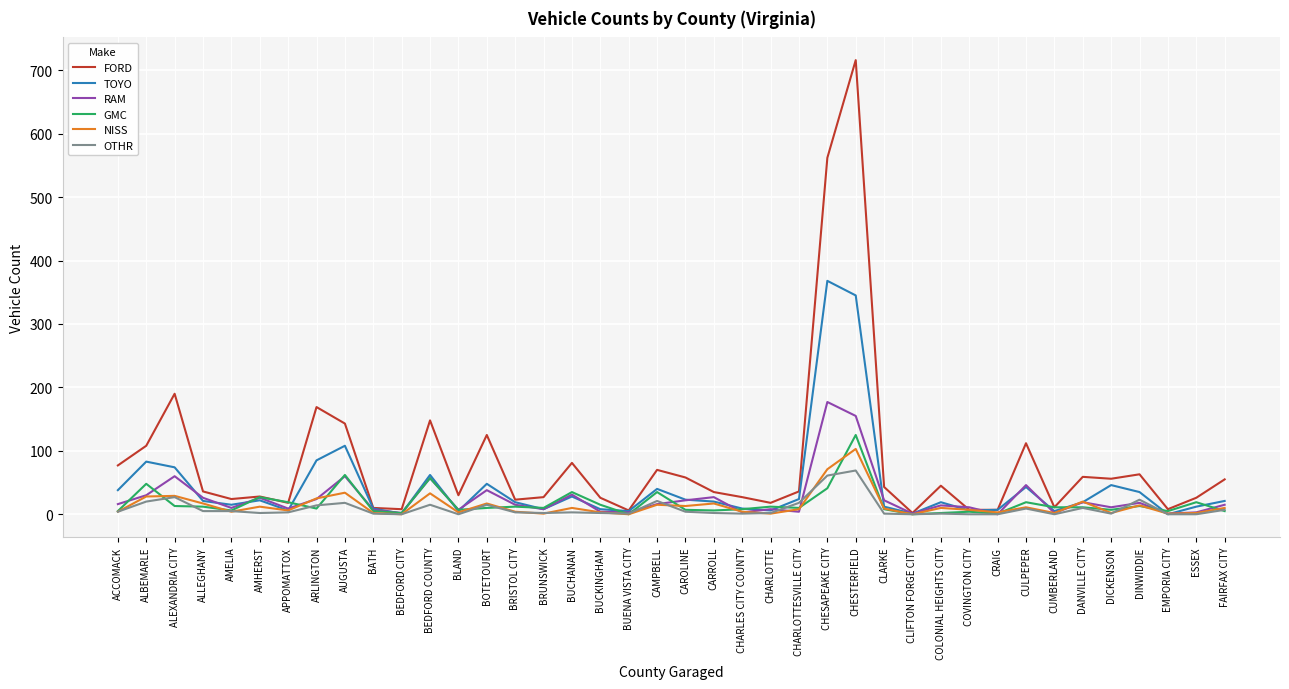

How many categories are shown in the chart?

40